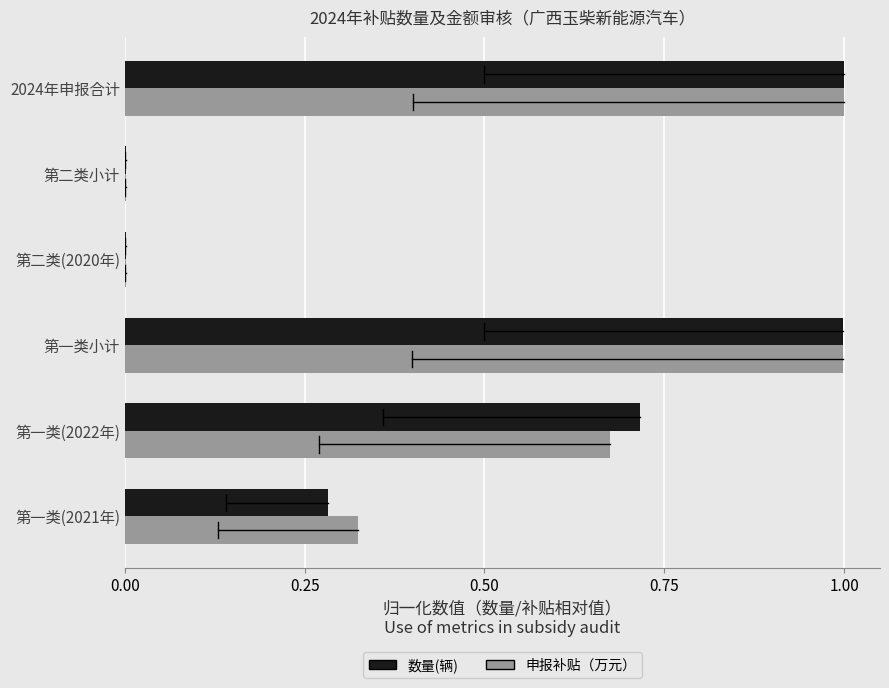

What is the approximate value of 申报补贴（万元） at 第一类小计?

1.0